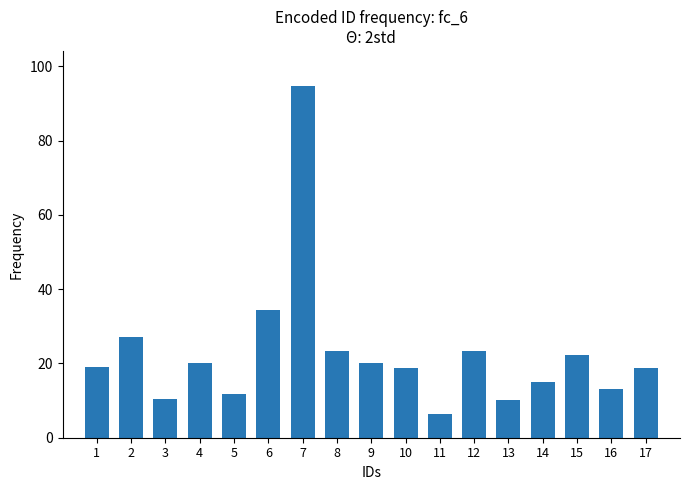

What is the greatest value displayed?

94.7